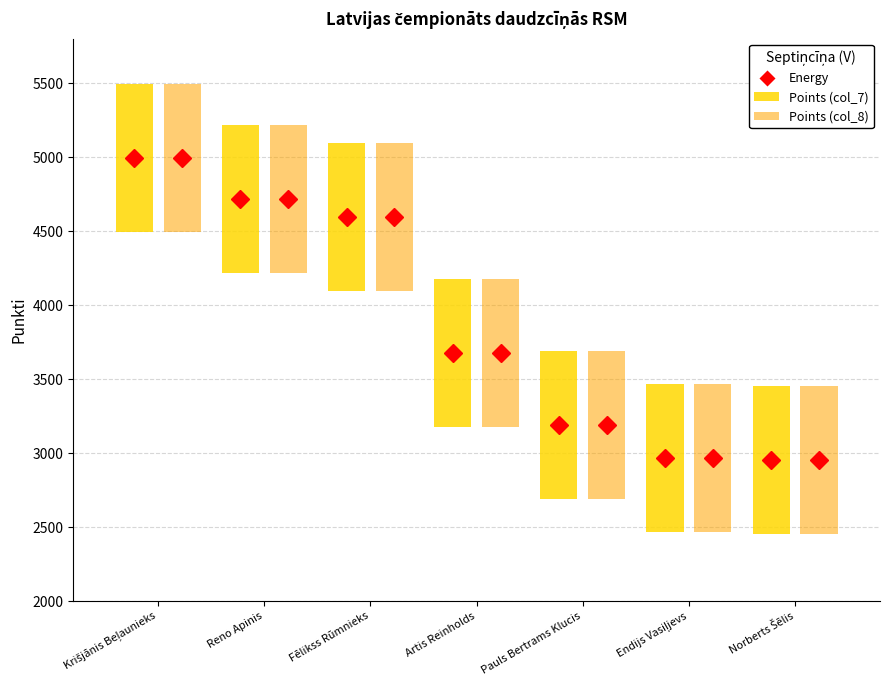

Is the value of Points (col_7) at Reno Apinis greater than the value of Points (col_8) at Fēlikss Rūmnieks?

Yes